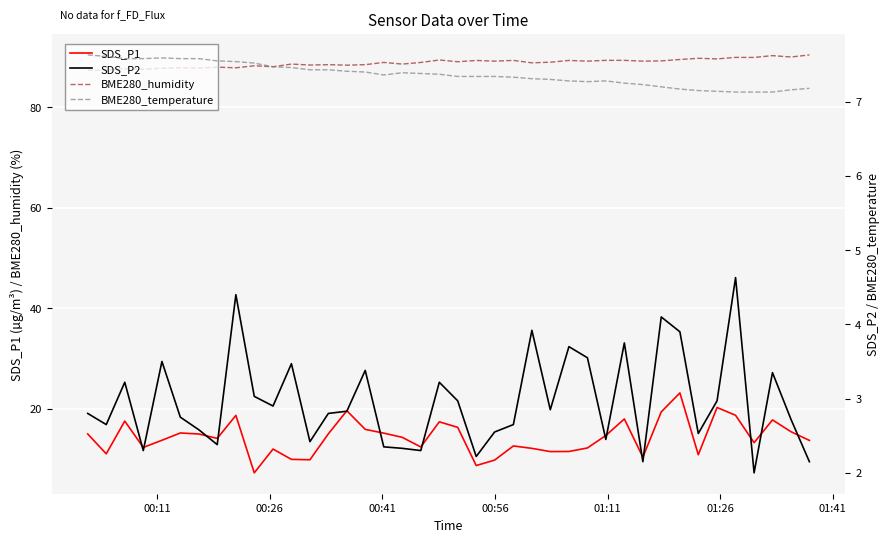

What is the highest value of the SDS_P1 series?

23.1